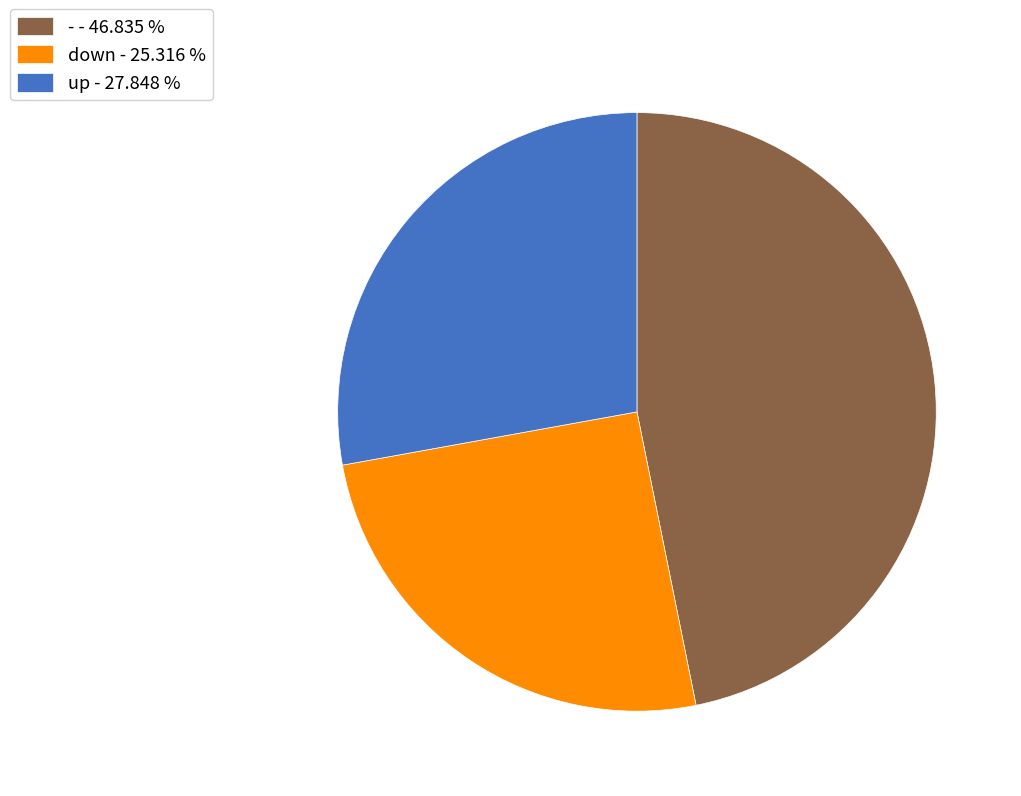

Does any single category account for the majority?

No